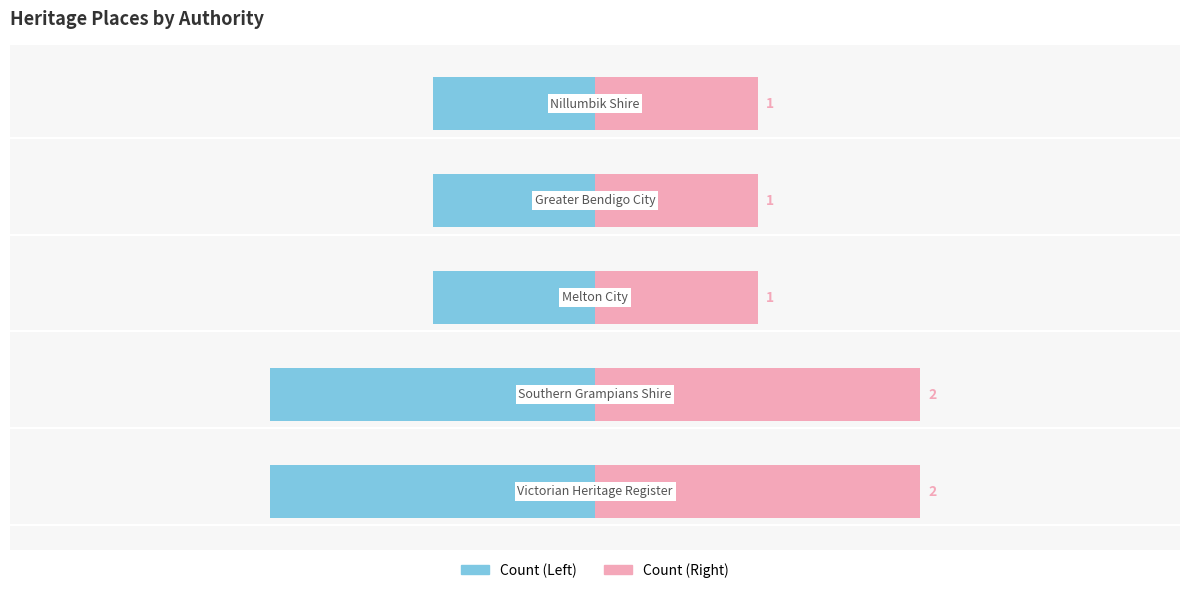

Reading left to right, transcribe all the data shown in this chart.

Count: 0=-2	1=-2	2=-1	3=-1	4=-1
Count (right): 0=2	1=2	2=1	3=1	4=1